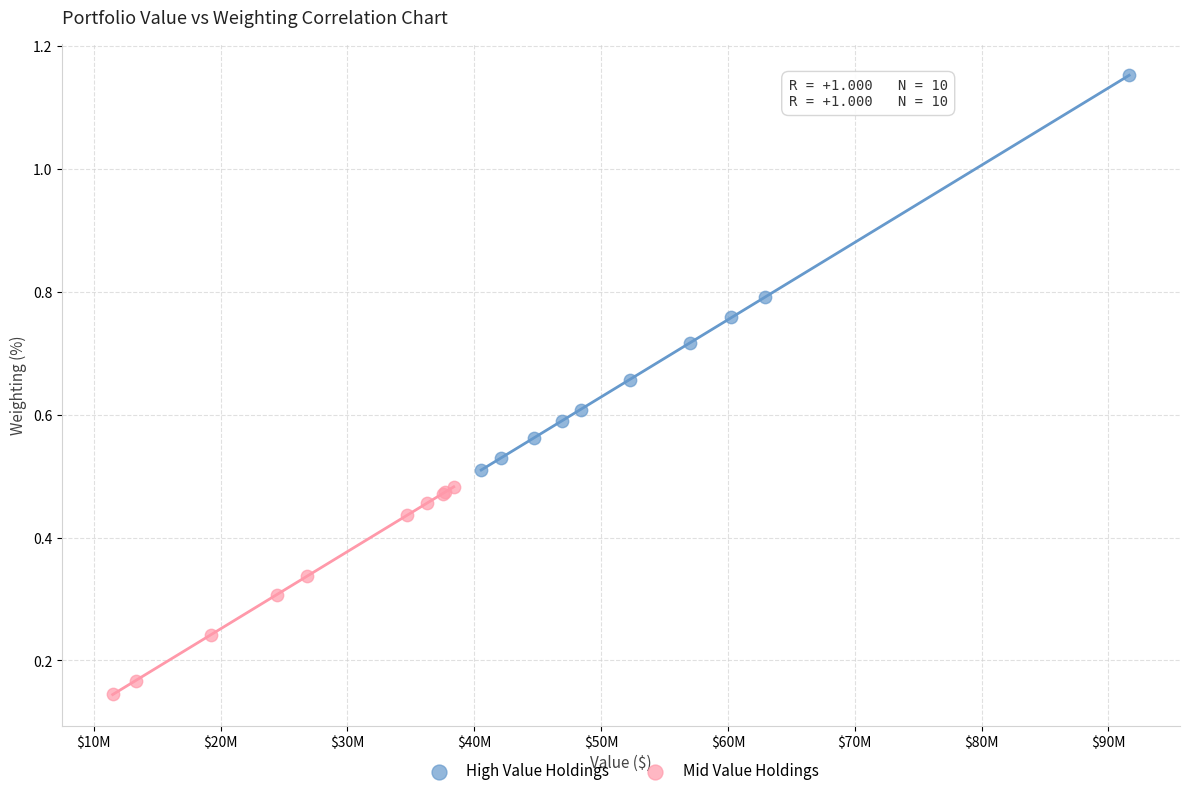

What are all the series names shown in the legend?

High Value Holdings, Mid Value Holdings